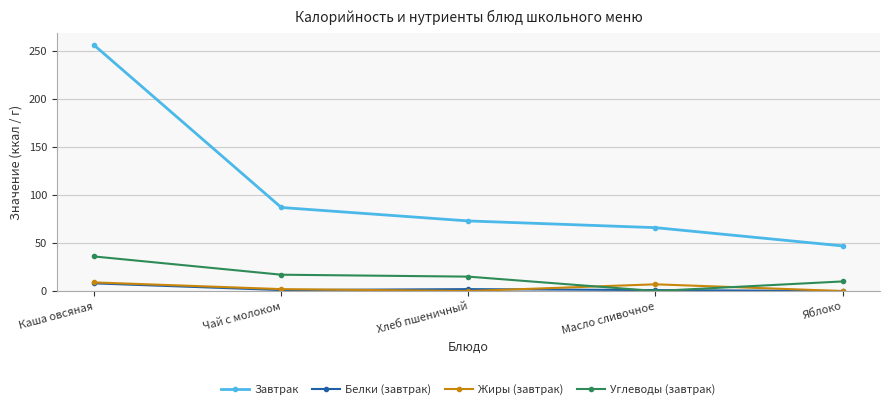

Where is Жиры (завтрак) nearest to the value 4?

Чай с молоком